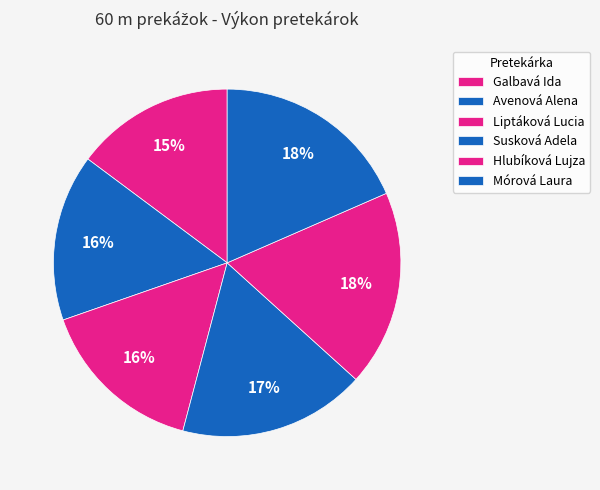

To the nearest percent, what portion does Mórová Laura represent?

18%